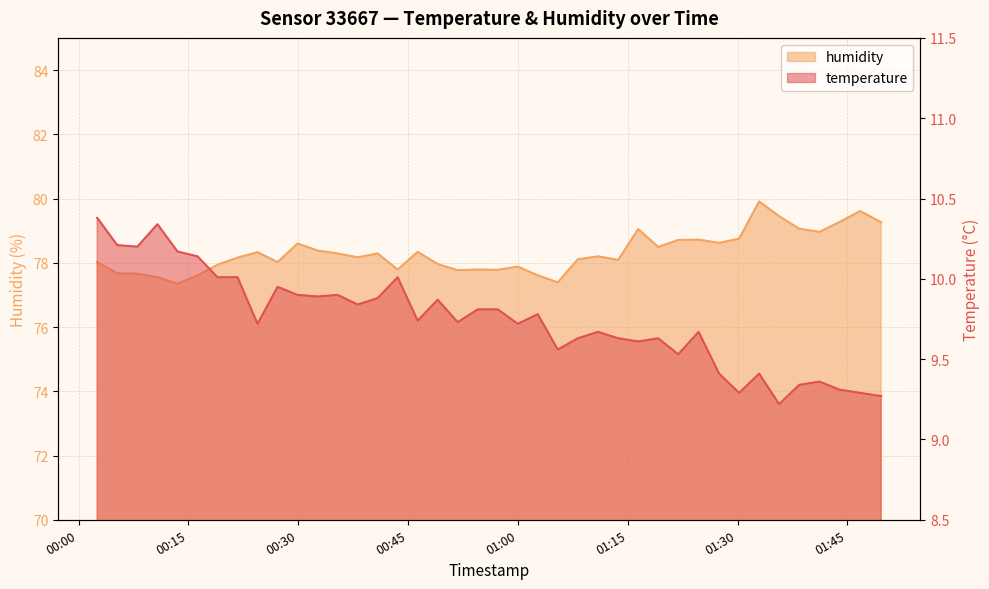

At which label does humidity first exceed 78?

00:00